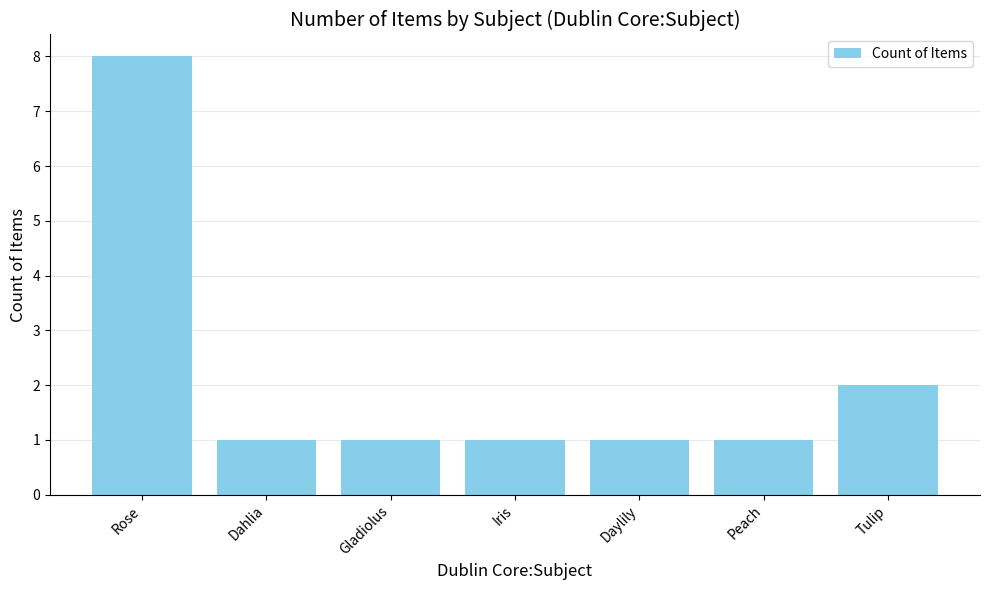

What is the difference between the maximum and minimum values?

7